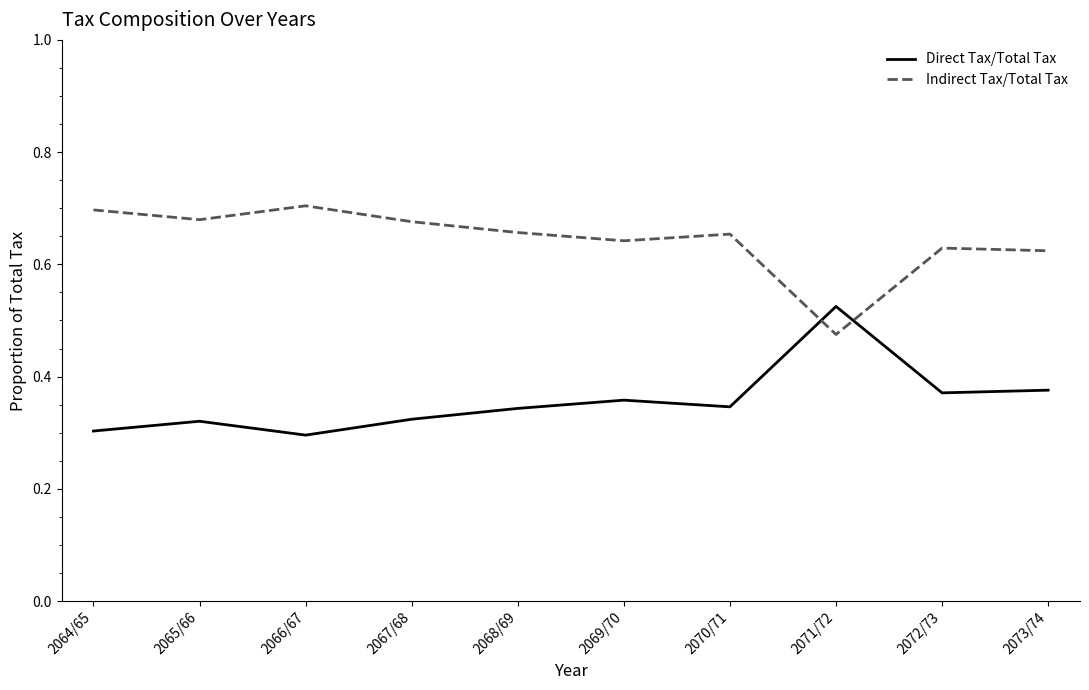

At which label is Indirect Tax/Total Tax closest to 0?

2071/72